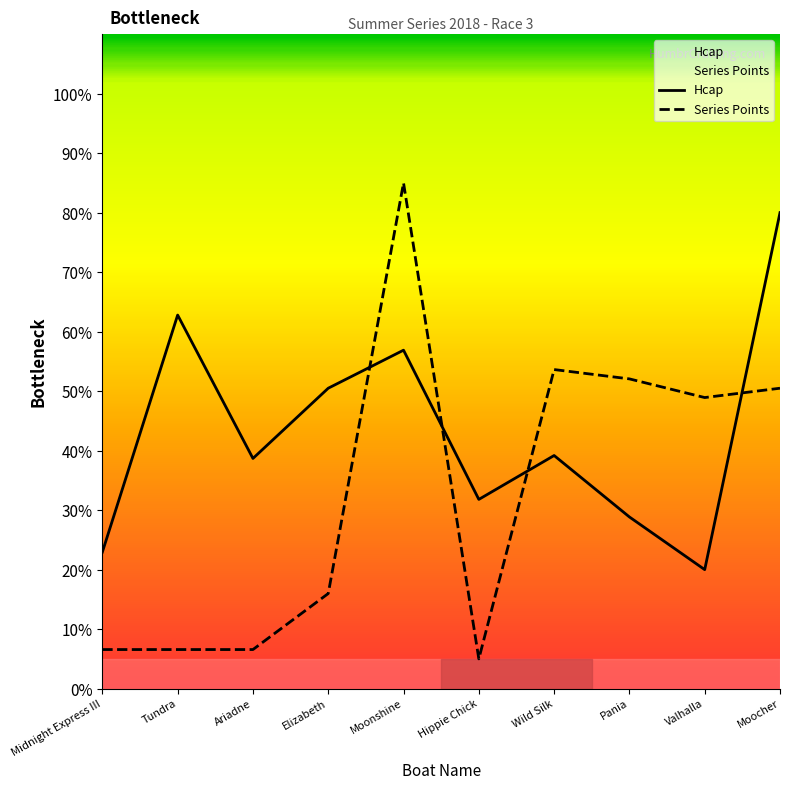

Rank the series at Valhalla from highest to lowest value.

Series Points, Hcap